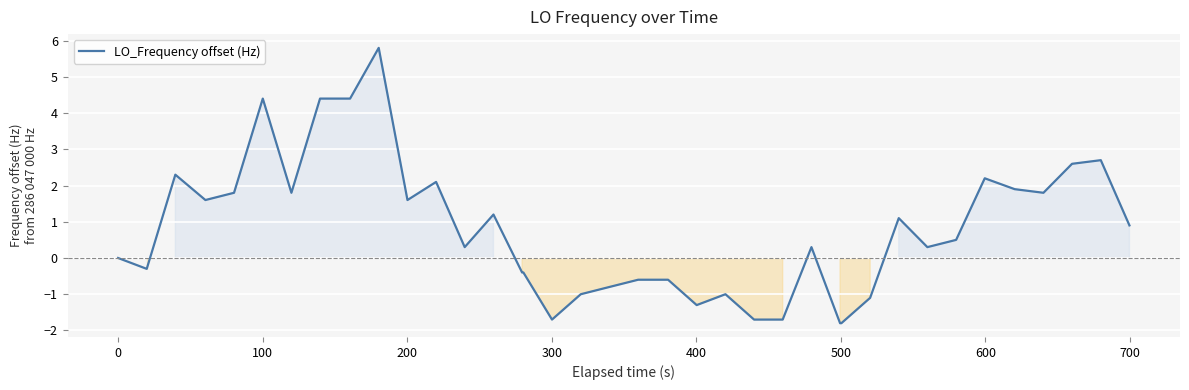

What is the difference between the maximum and minimum values?

7.6